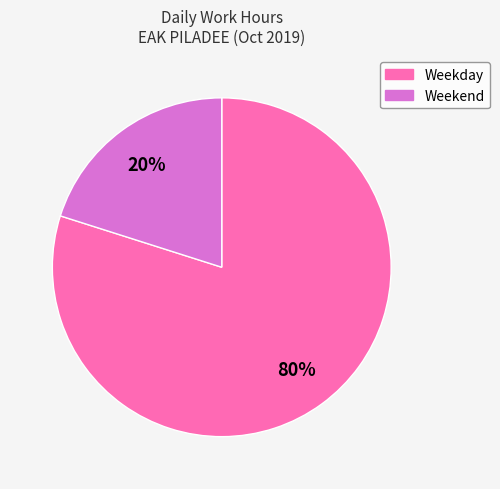

To the nearest percent, what is the average slice percentage?

50%